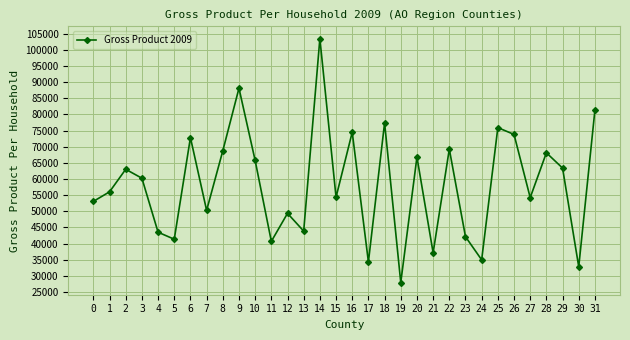

True or false: there are more than 1 points higher than both neighbors.

True